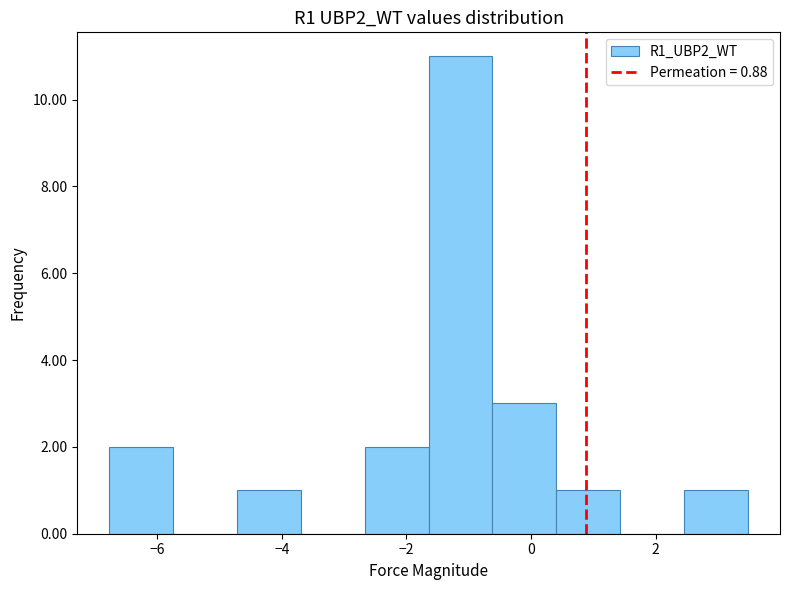

Reading left to right, list every bar in this chart as the range it spans on the x-axis followed by its height. Neither the bar edges nor the heights are printed on the chart, so give them approximately, as read against the axes.

-6.8 to -5.8: 2
-5.8 to -4.8: 0
-4.8 to -3.6: 1
-3.6 to -2.6: 0
-2.6 to -1.6: 2
-1.6 to -0.6: 11
-0.6 to 0.4: 3
0.4 to 1.4: 1
1.4 to 2.4: 0
2.4 to 3.4: 1